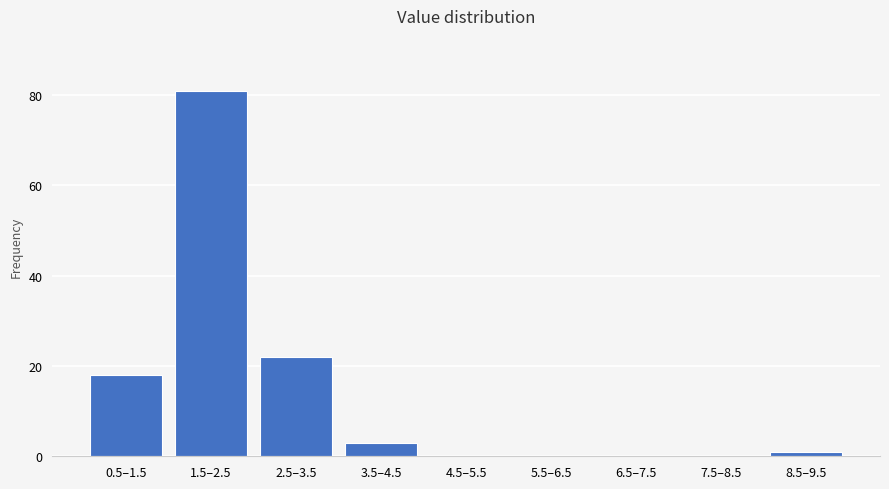

Reading left to right, what are all the values shown in this chart?

0.5–1.5=18	1.5–2.5=81	2.5–3.5=22	3.5–4.5=3	4.5–5.5=0	5.5–6.5=0	6.5–7.5=0	7.5–8.5=0	8.5–9.5=1